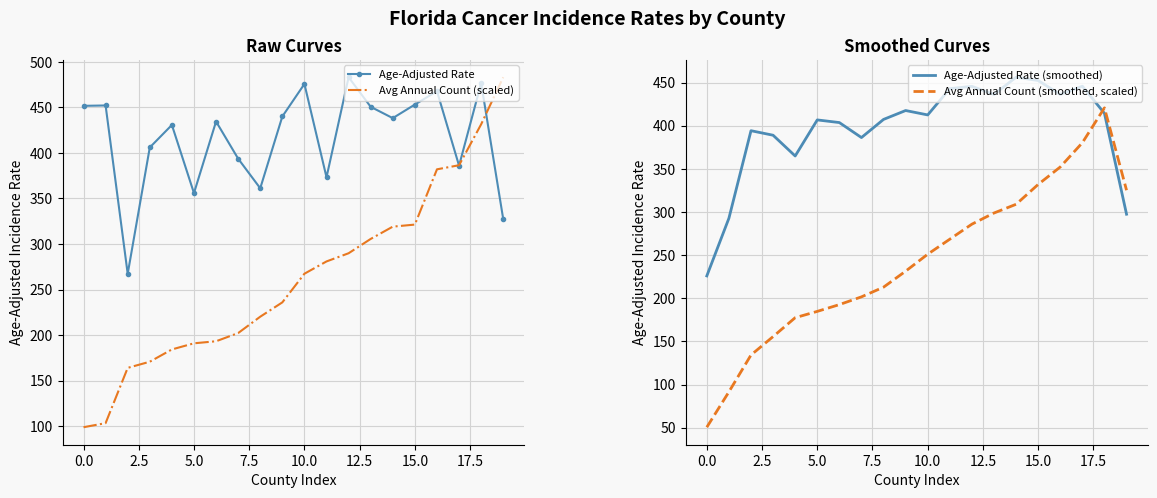

True or false: Avg Annual Count (scaled) has a value of 131.7 at 0.0.

False